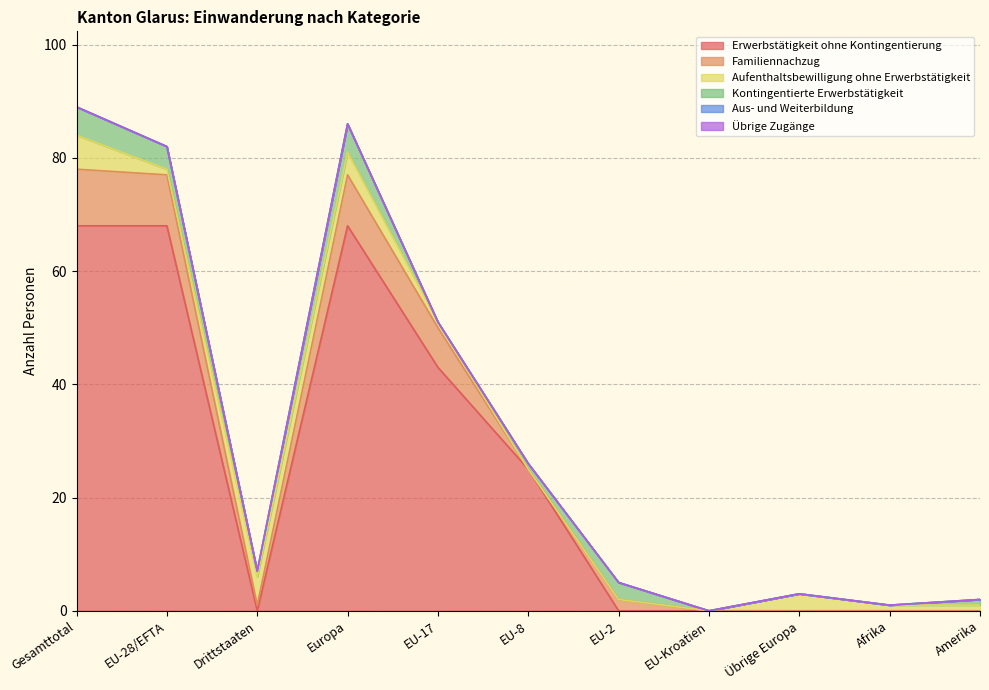

The Kontingentierte Erwerbstätigkeit series shows 0 at Afrika. True or false?

True